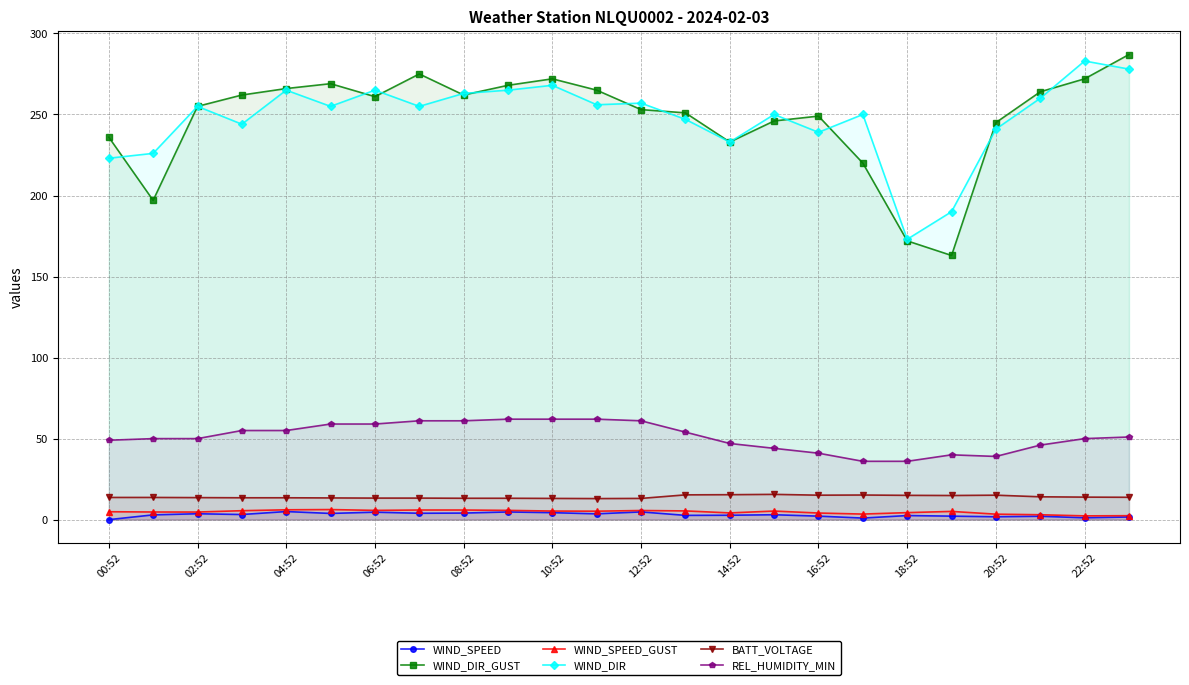

Is it true that WIND_SPEED equals 3.7 at 19?

False